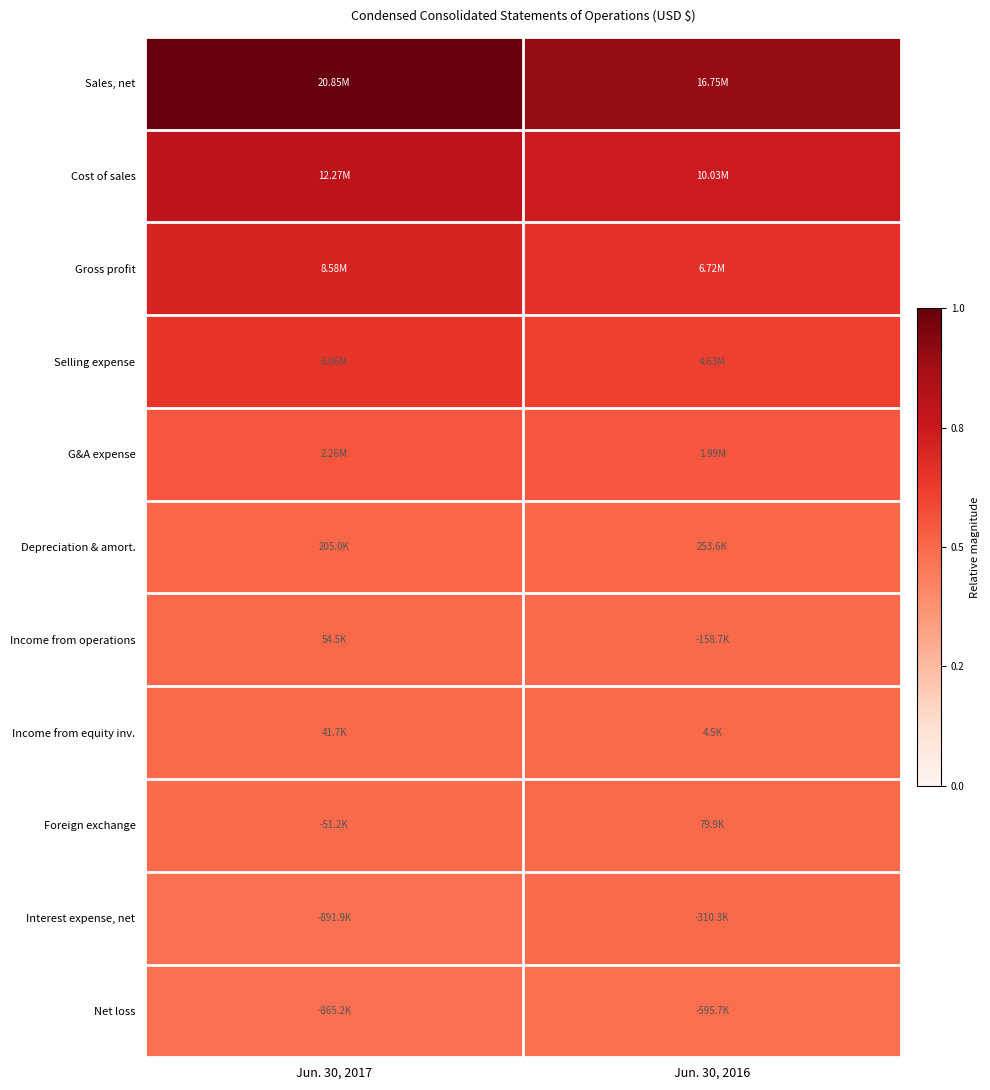

At how many categories does at least one series exceed 0?

2